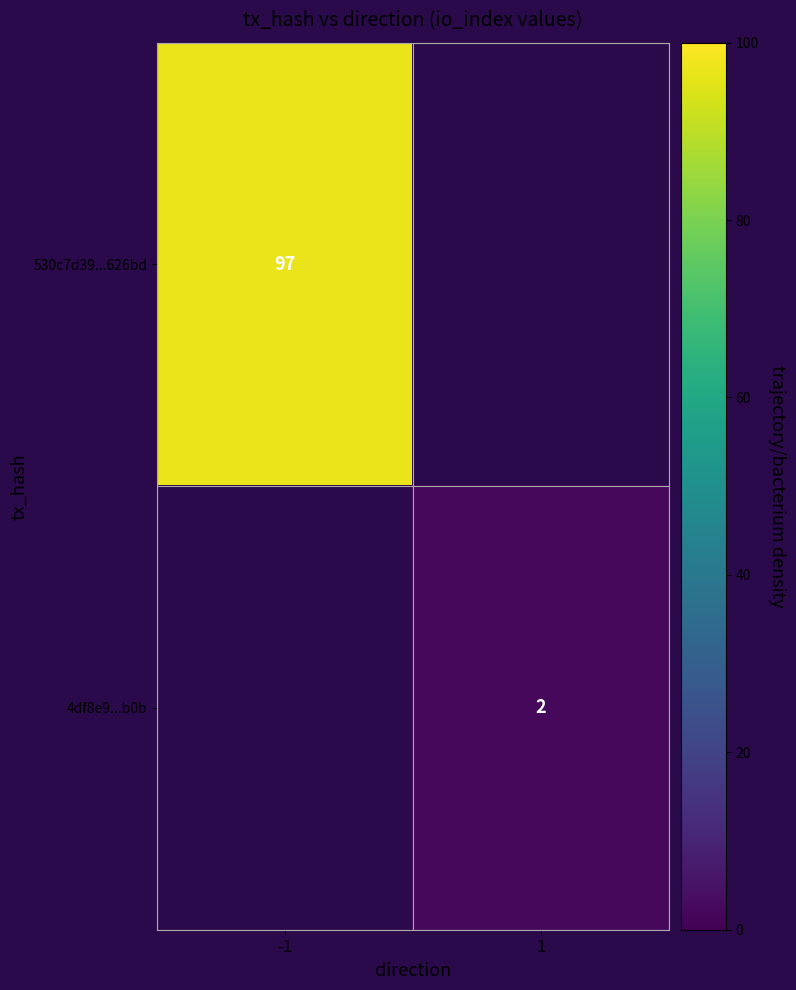

What is the minimum value shown in the chart?

2.0